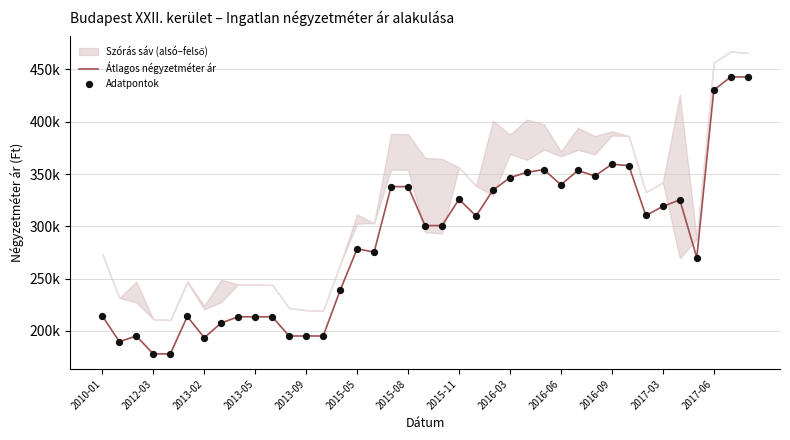

Which series has the widest spread of Y values?

Átlagos négyzetméter ár